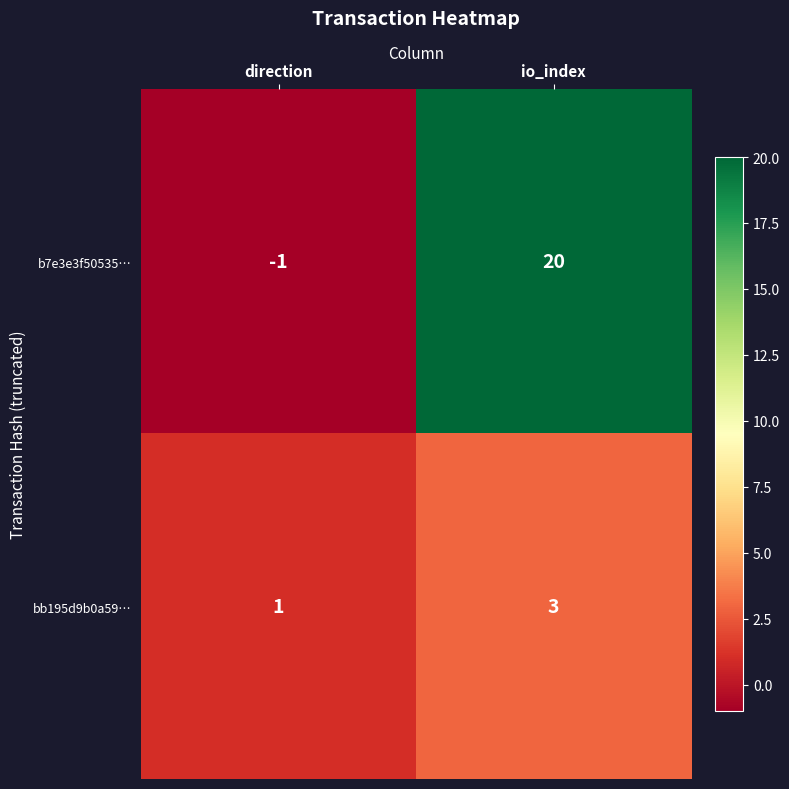

Which series has the largest range (max minus min)?

b7e3e3f50535…